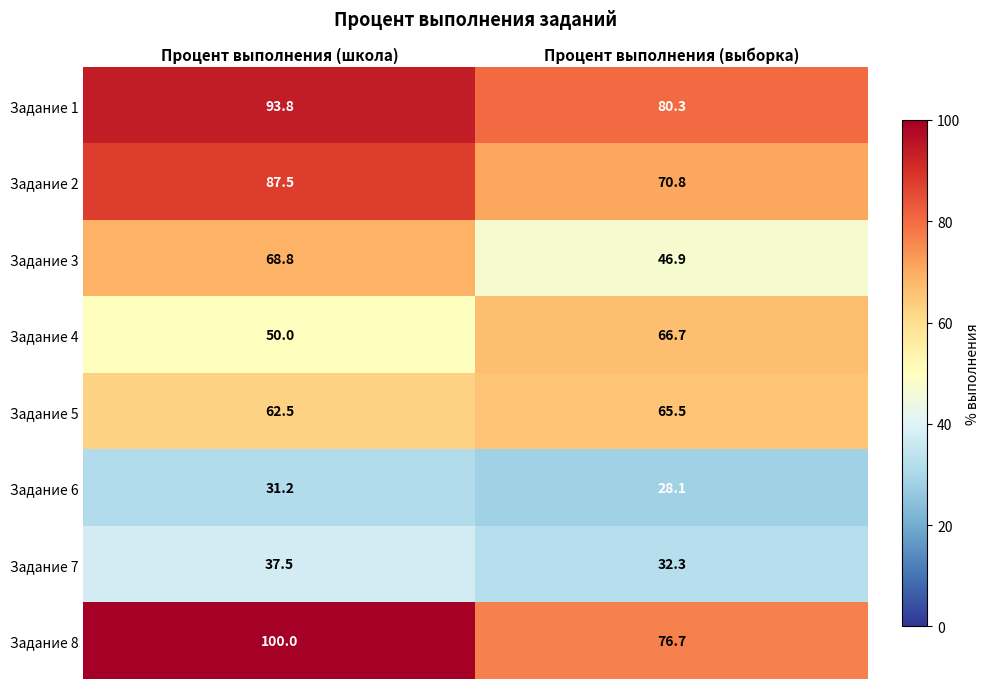

The value of Задание 3 at Процент выполнения (выборка) is 46.9. True or false?

True